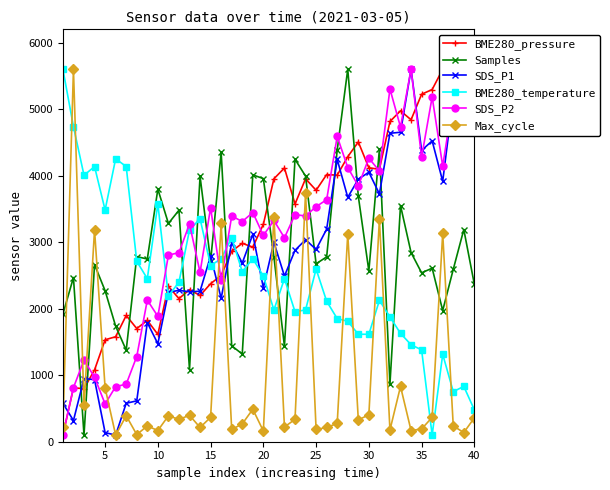

True or false: Max_cycle has more than 2 points higher than both neighbors.

True